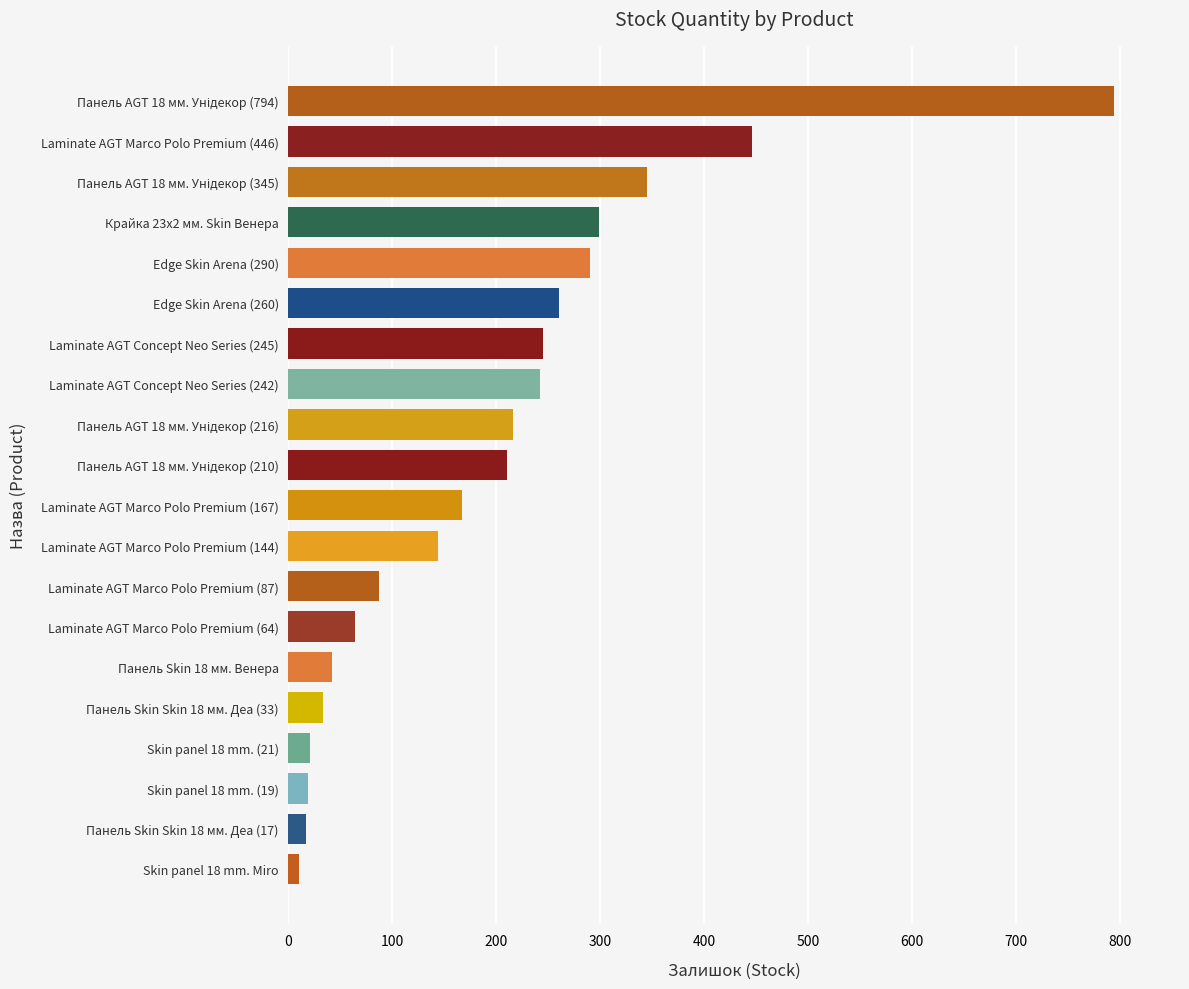

What is the maximum value shown in the chart?

794